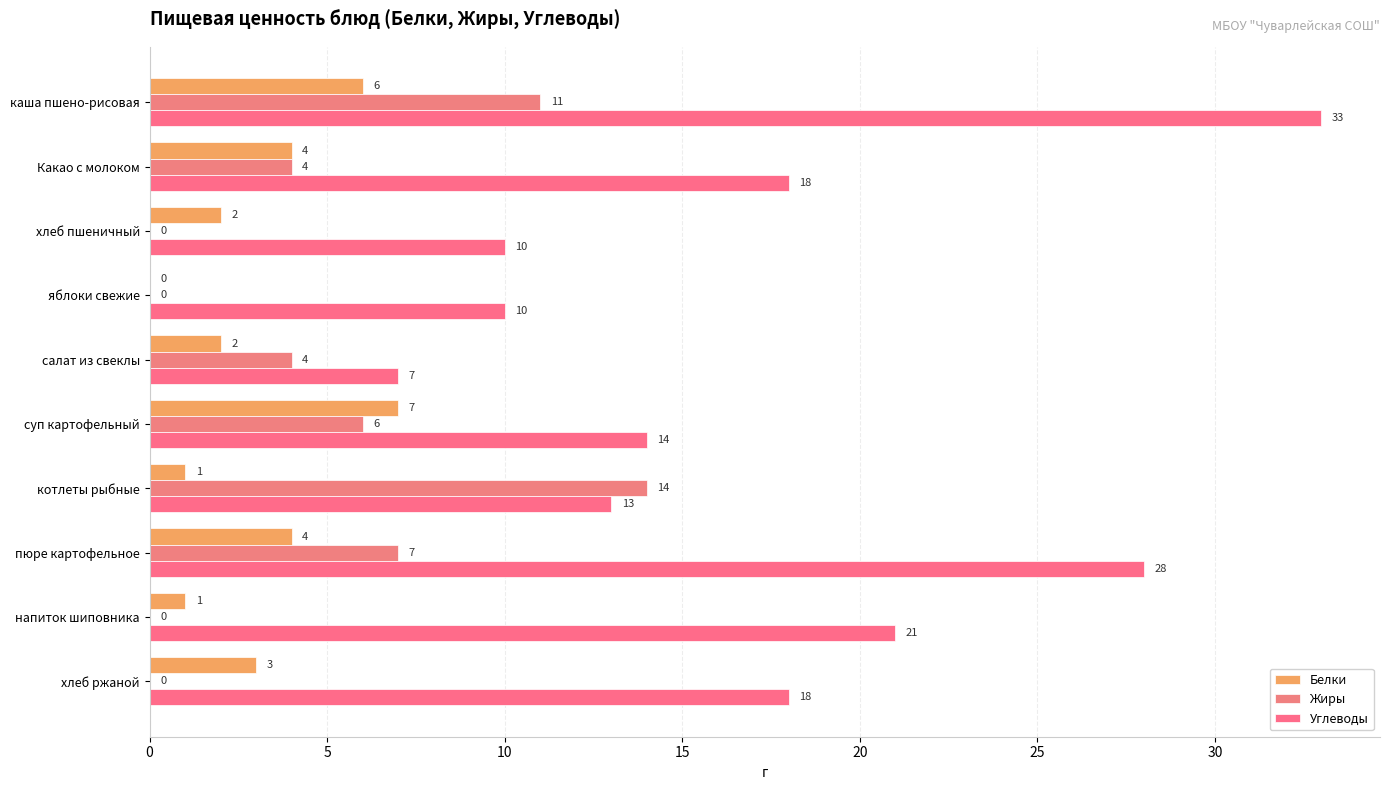

How many series are shown in this chart?

3